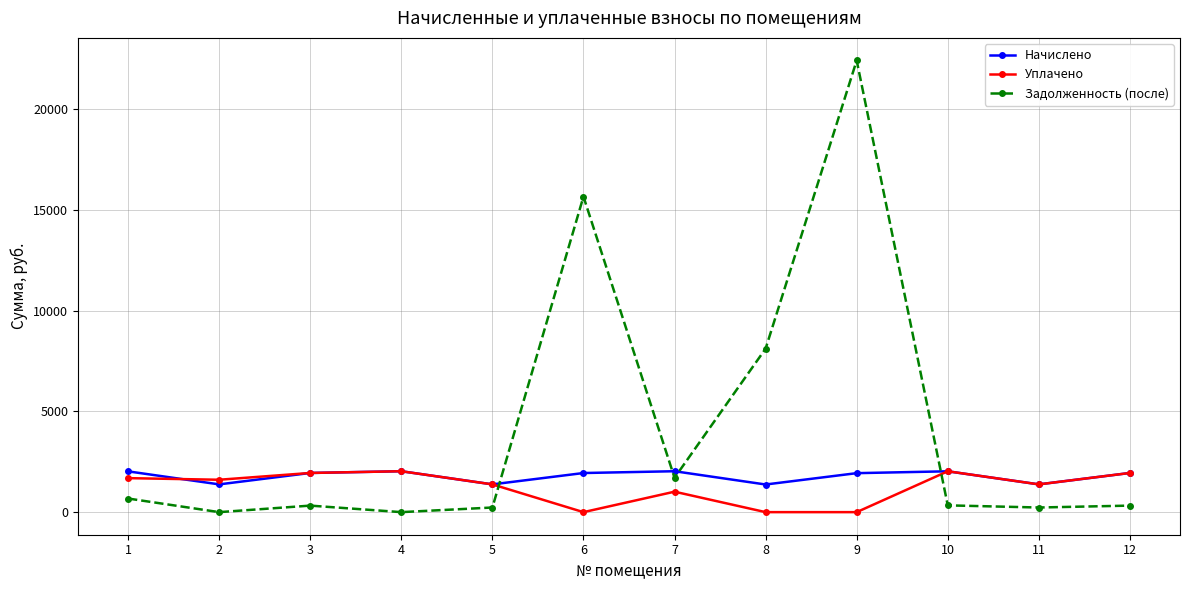

The value of Уплачено at 8 is -1062.0. True or false?

False